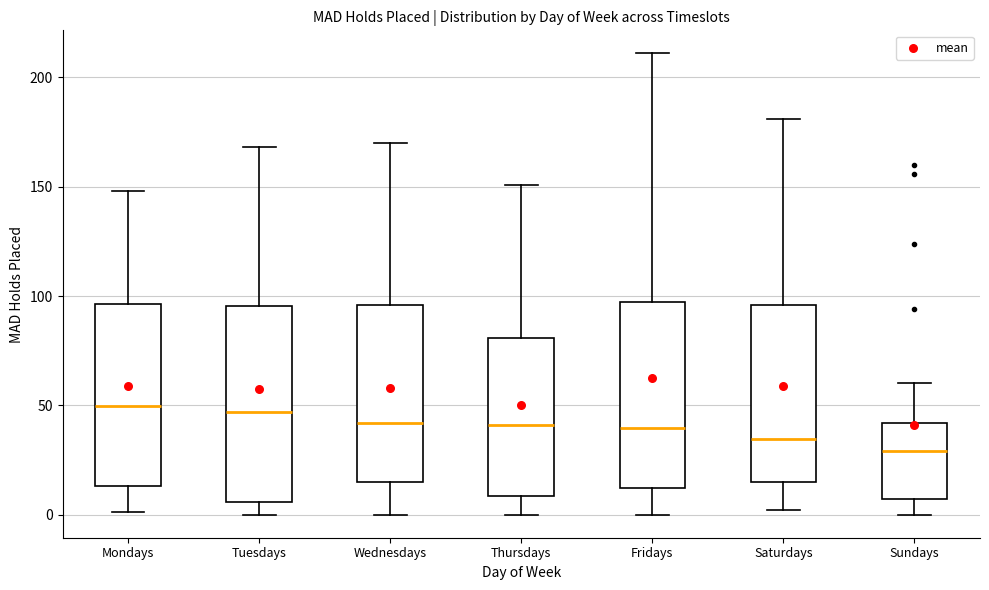

Reading left to right, read every box against the y-axis: the position of its median line, the range the box covers, and the ends of its whiskers. The values are not printed on the chart, so give them approximately, as read against the axis.

Mondays: median 50, box 15 to 95, whiskers 0 to 150
Tuesdays: median 45, box 5 to 95, whiskers 0 to 170
Wednesdays: median 40, box 15 to 95, whiskers 0 to 170
Thursdays: median 40, box 10 to 80, whiskers 0 to 150
Fridays: median 40, box 10 to 95, whiskers 0 to 210
Saturdays: median 35, box 15 to 95, whiskers 0 to 180
Sundays: median 30, box 5 to 40, whiskers 0 to 60